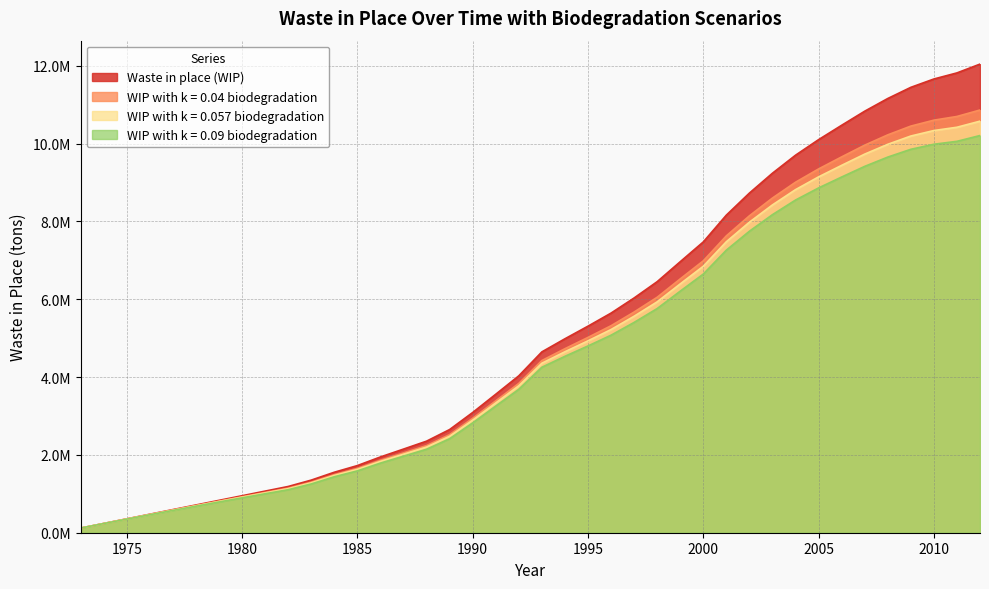

List the series in order of their overall mean, highest first.

Waste in place (WIP), WIP with k = 0.04 biodegradation, WIP with k = 0.057 biodegradation, WIP with k = 0.09 biodegradation